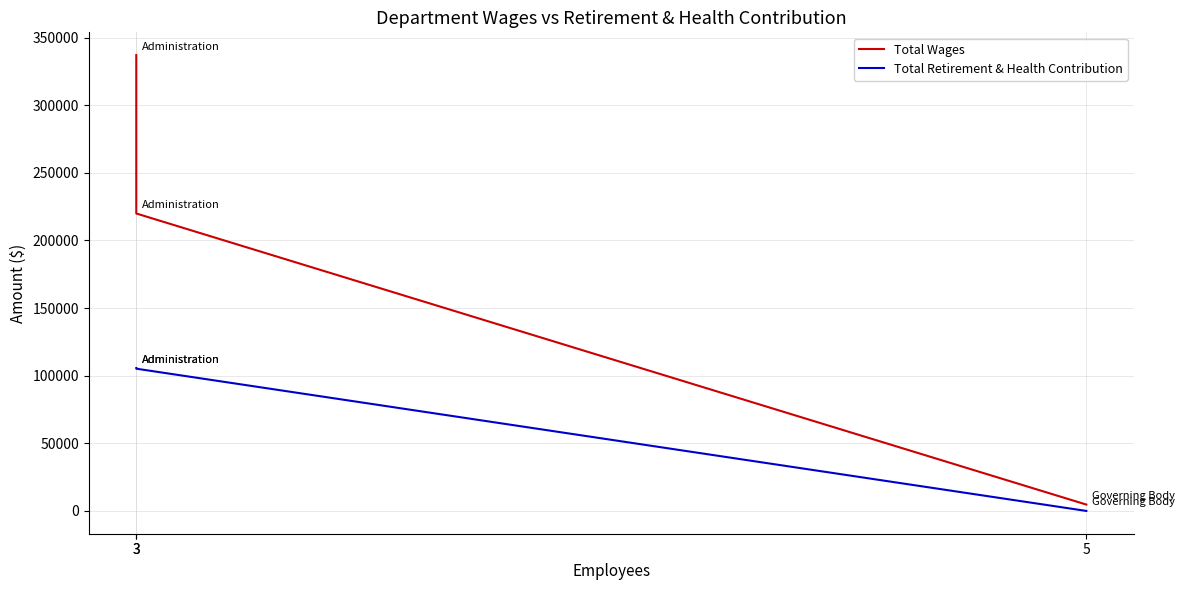

What is the value of the Total Wages point at the 3rd from the left?

4700